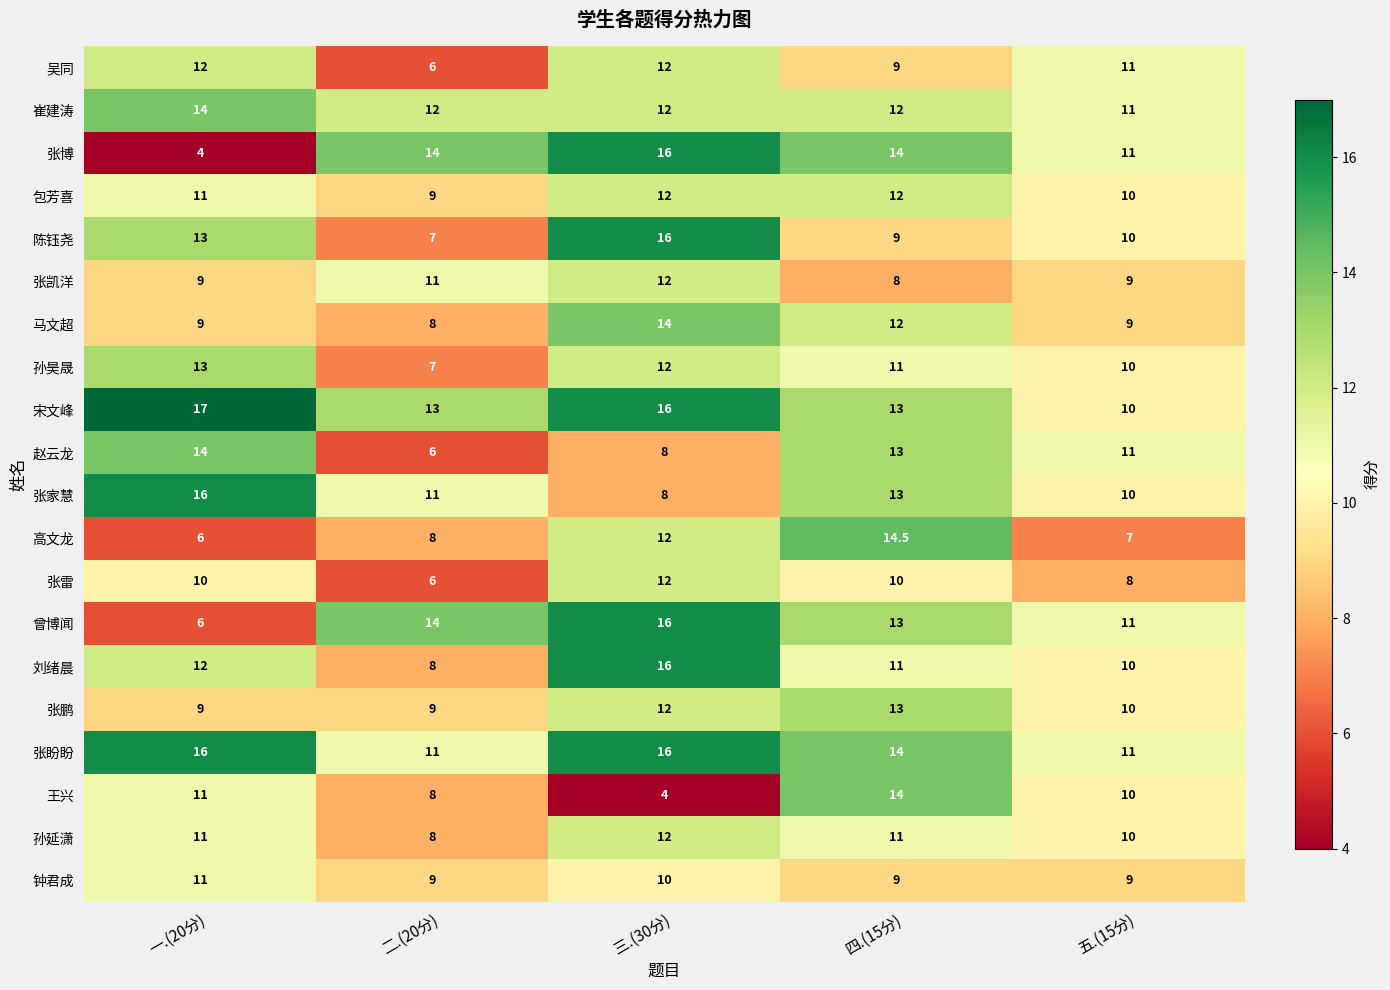

Between 二.(20分) and 四.(15分), which series saw the biggest shift?

赵云龙